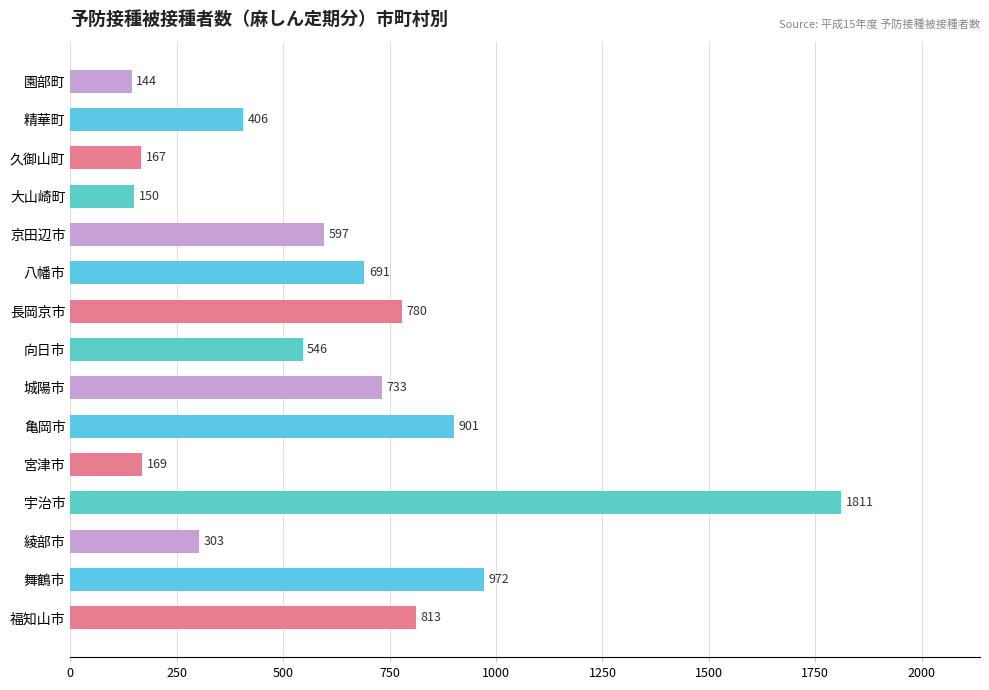

List the labels in order of value, largest first.

宇治市, 舞鶴市, 亀岡市, 福知山市, 長岡京市, 城陽市, 八幡市, 京田辺市, 向日市, 精華町, 綾部市, 宮津市, 久御山町, 大山崎町, 園部町